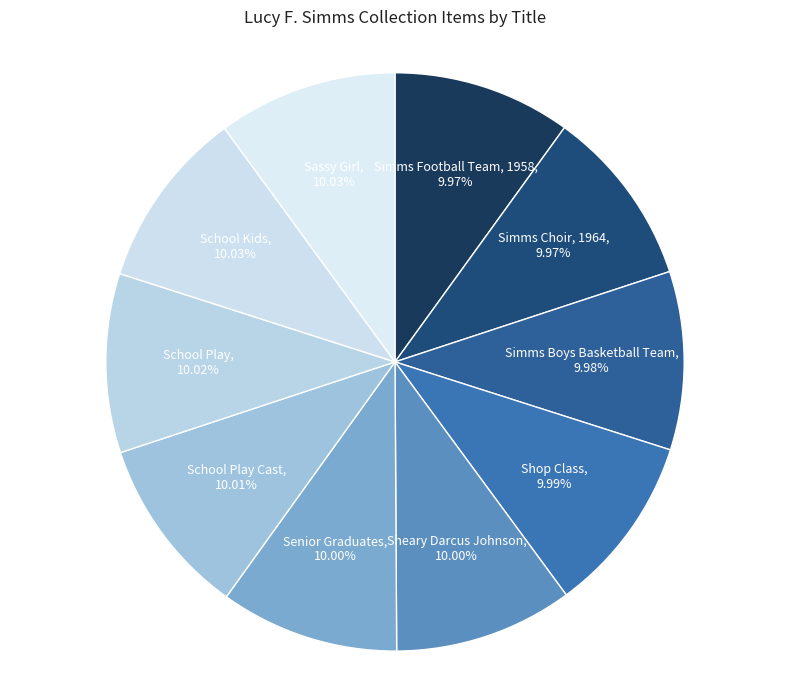

Is there any slice that represents more than half of the pie?

No